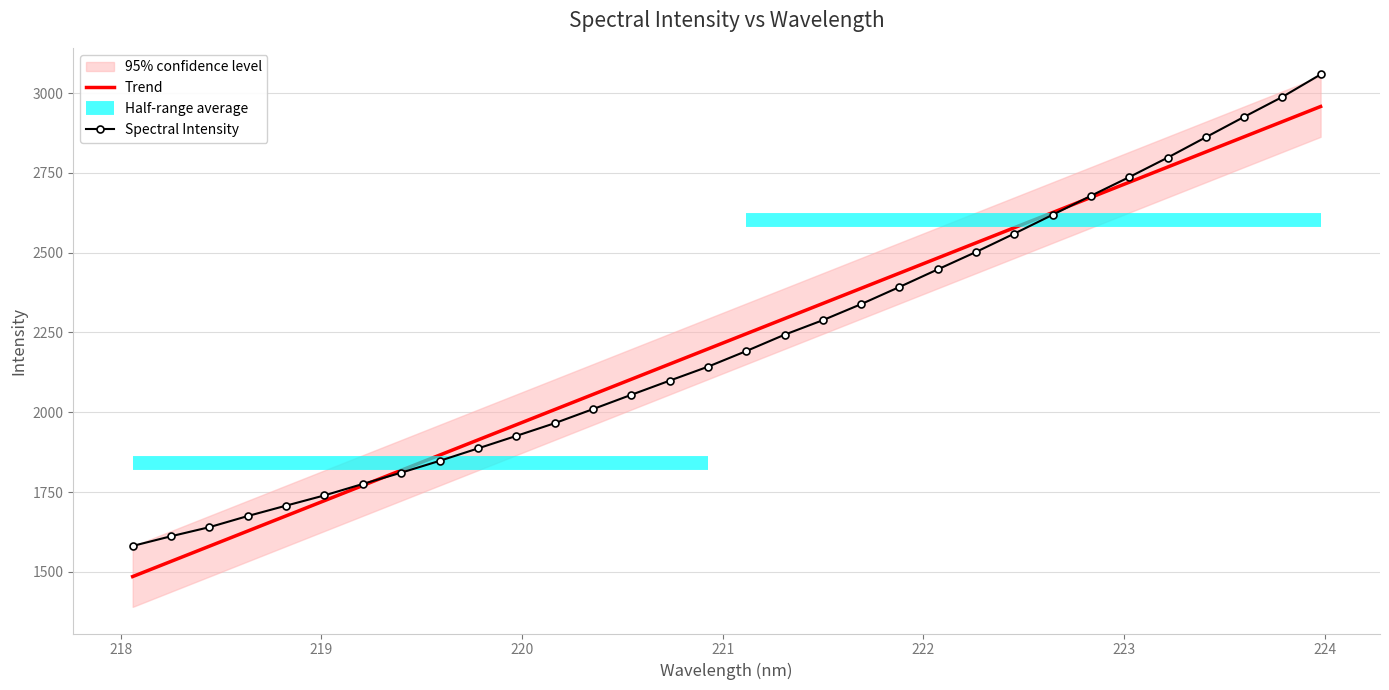

What is the difference between the maximum and minimum values?

1476.9